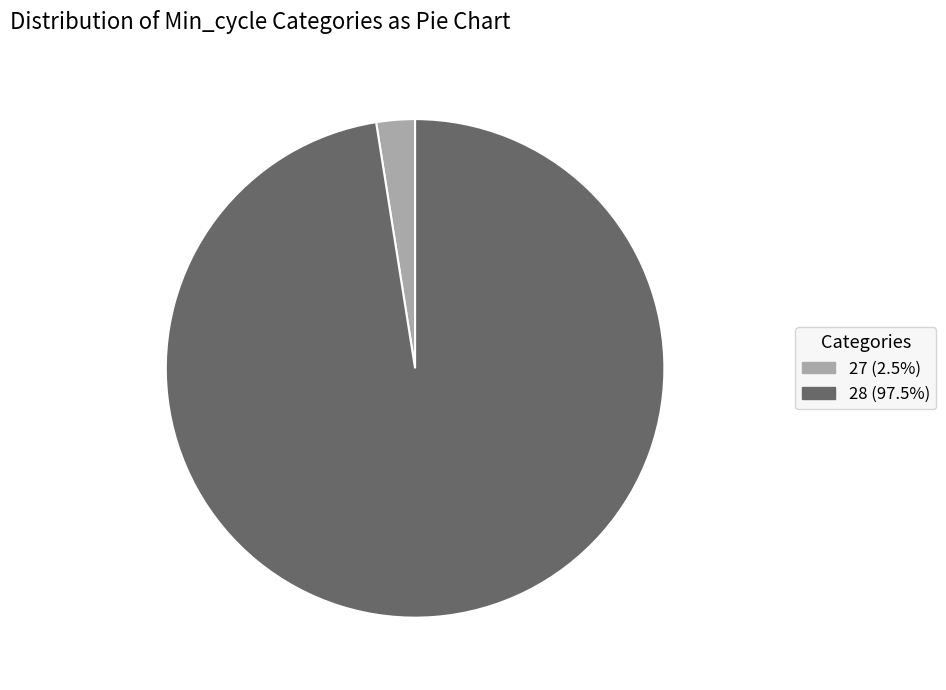

Combined, do 28 (97.5%) and 27 (2.5%) account for over 50%?

Yes